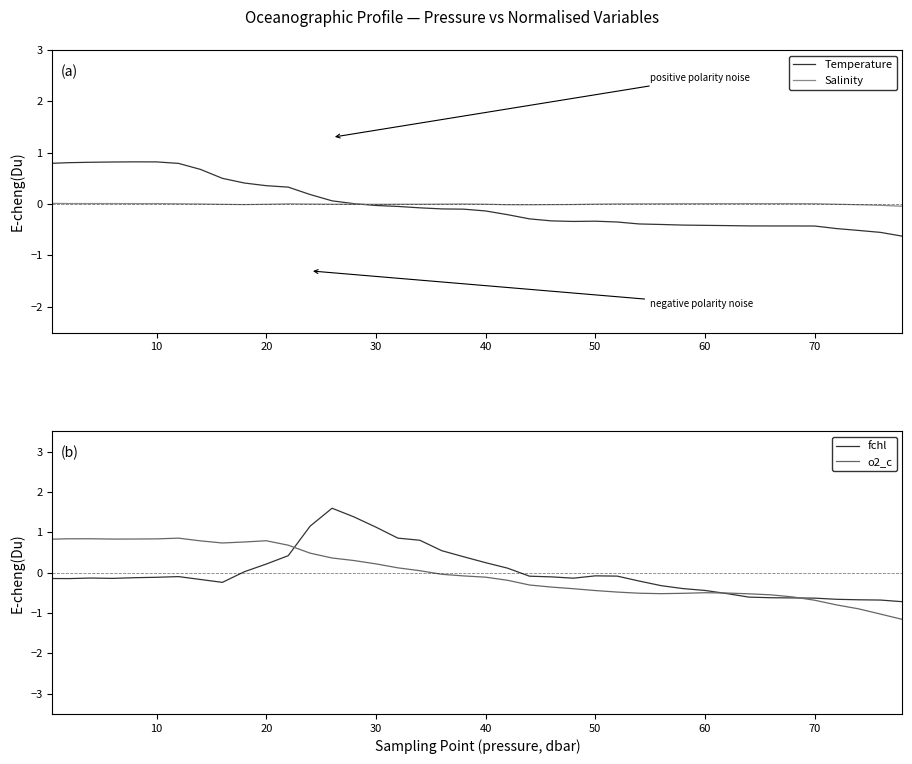

Count the number of categories in the chart.

40